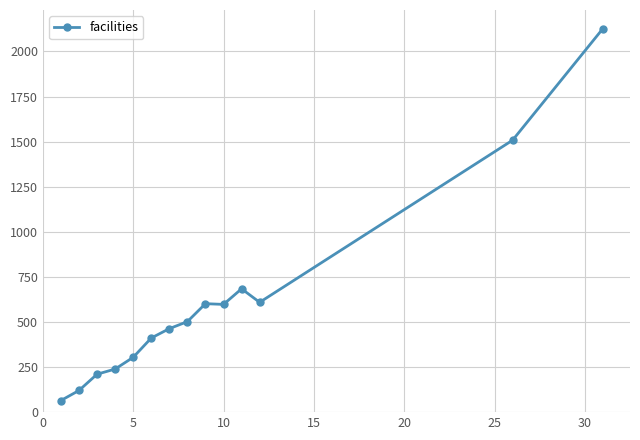

What is the sum of all values?

8441.0